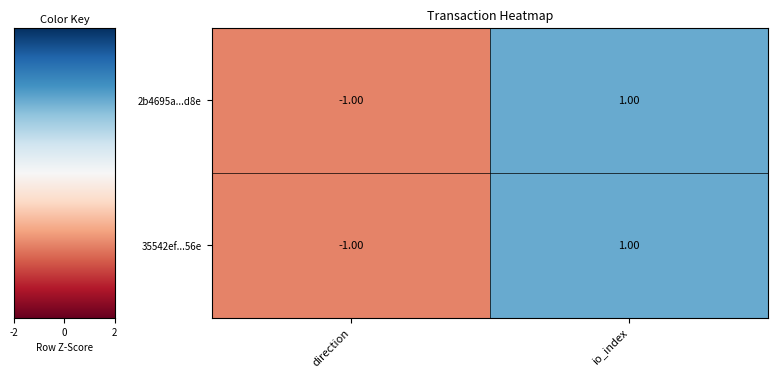

How many data points in 35542ef...56e are less than 1?

1